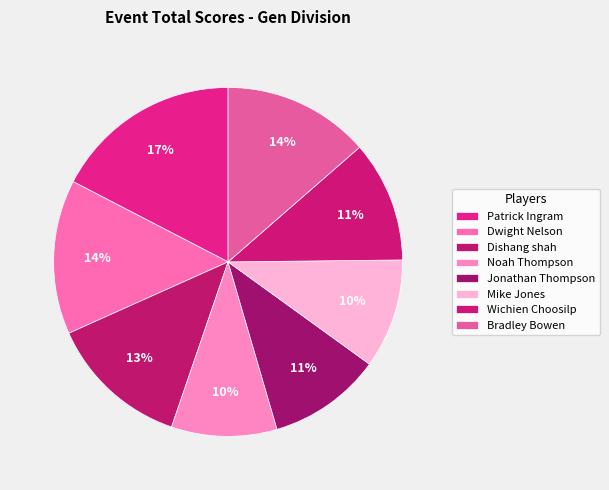

What is the change in value from Noah Thompson to Jonathan Thompson?

+4